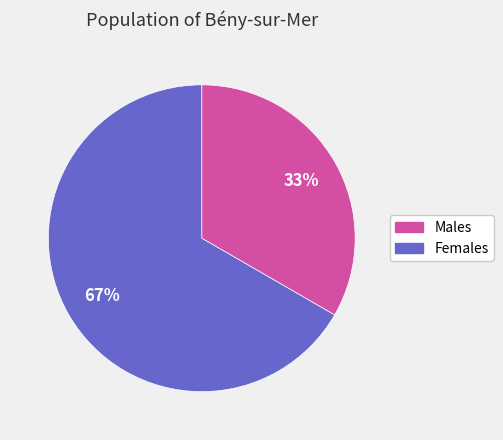

Is there any slice that represents more than half of the pie?

Yes